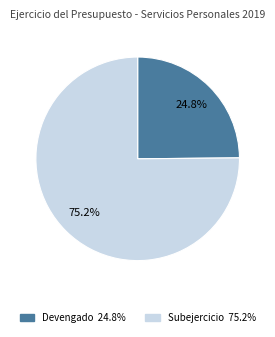

Approximately how many times larger is the value at Subejercicio compared to Devengado?

3.0